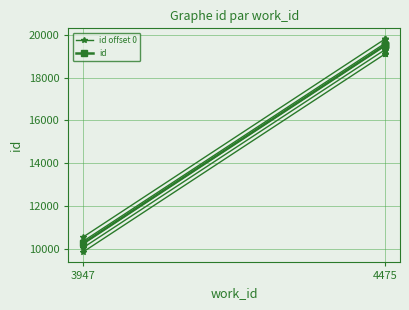

What are all the series names shown in the legend?

id offset 0, id